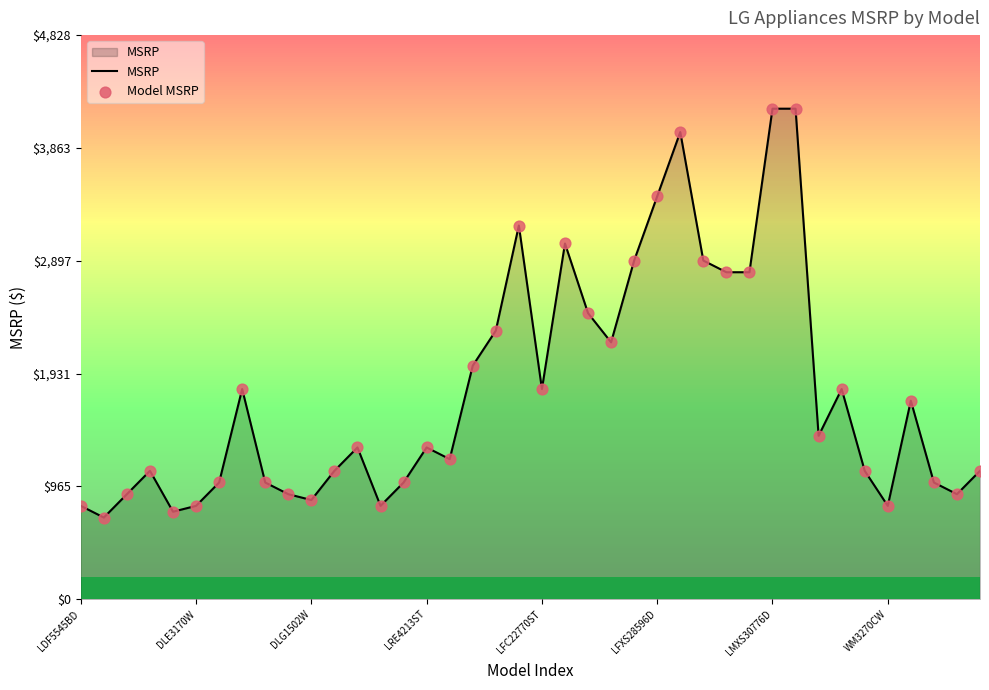

What is the difference between the maximum and minimum values?

3500